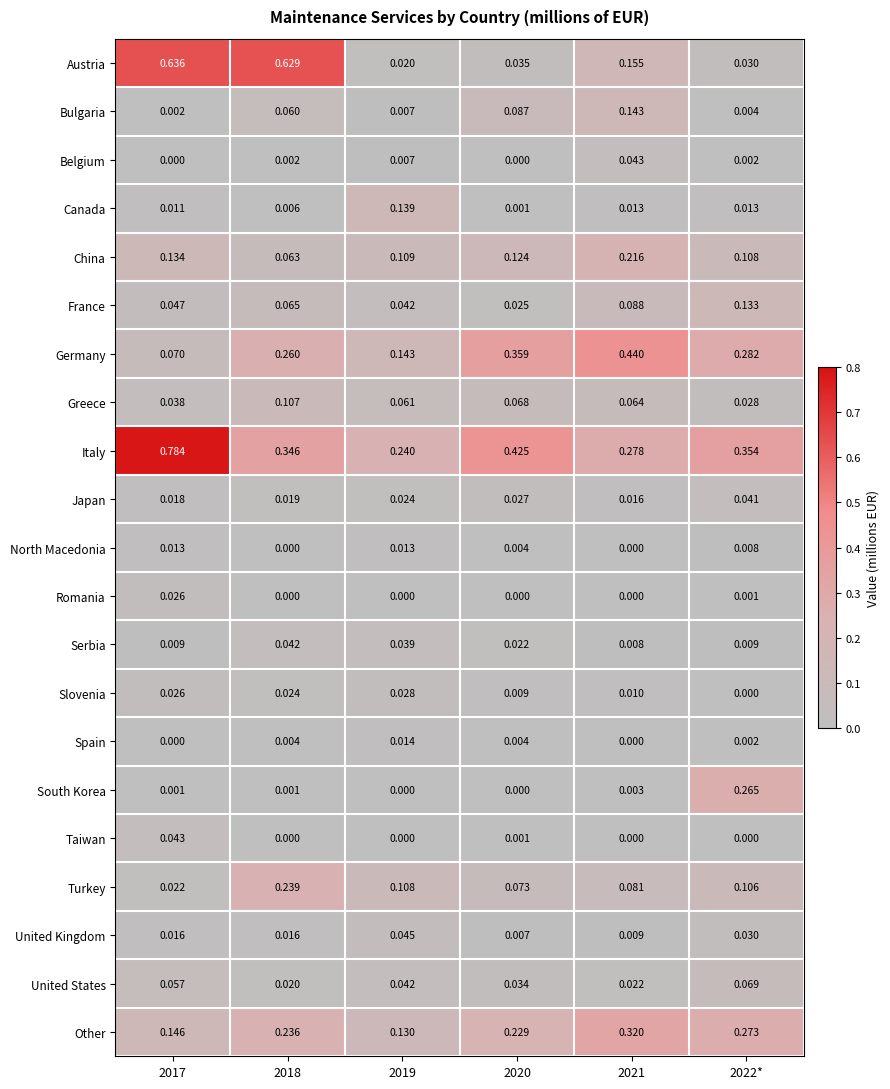

At how many categories does at least one series exceed 0?

6